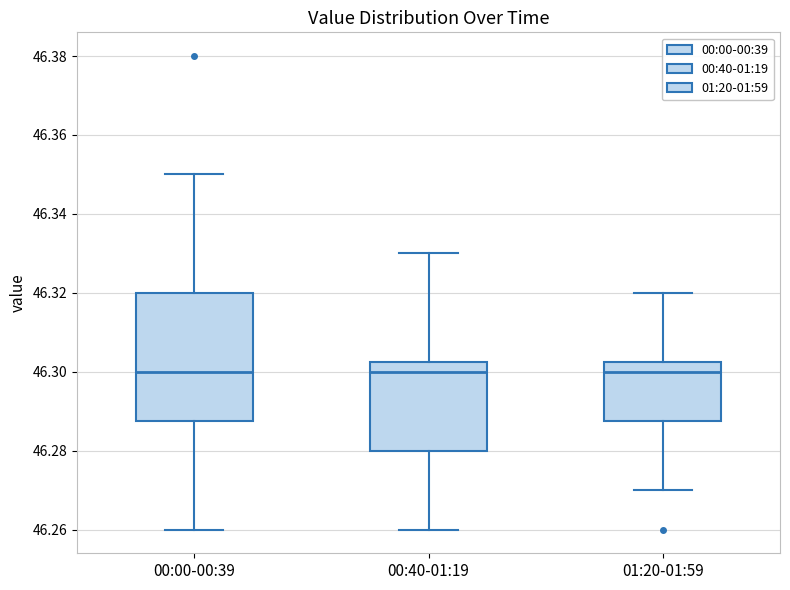

Where does the lower whisker of the box for 01:20-01:59 end on the y-axis? The values are not printed on the chart, so give them approximately, as read against the axis.

46.270